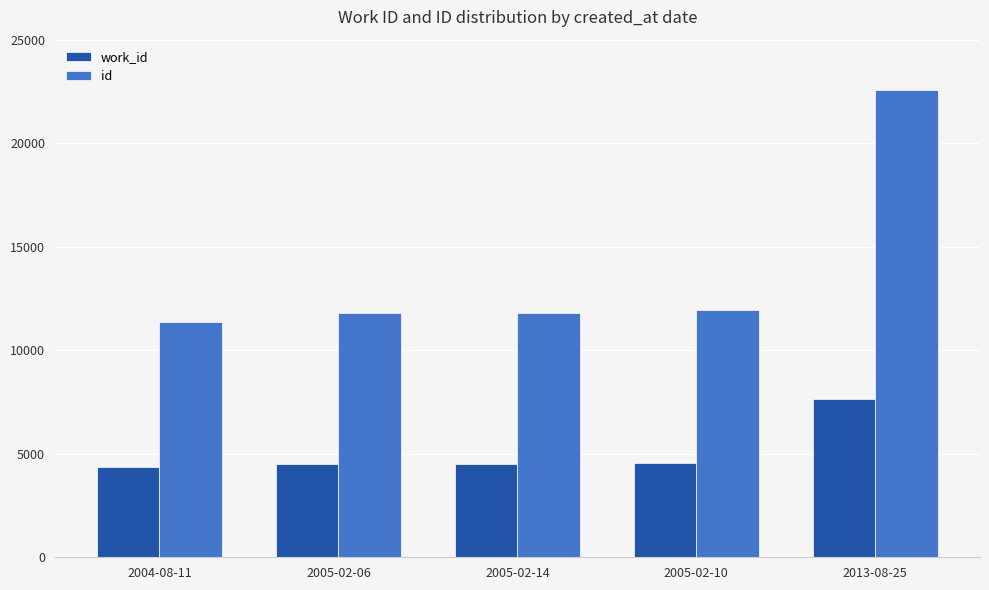

The id series shows 10880 at 2013-08-25. True or false?

False